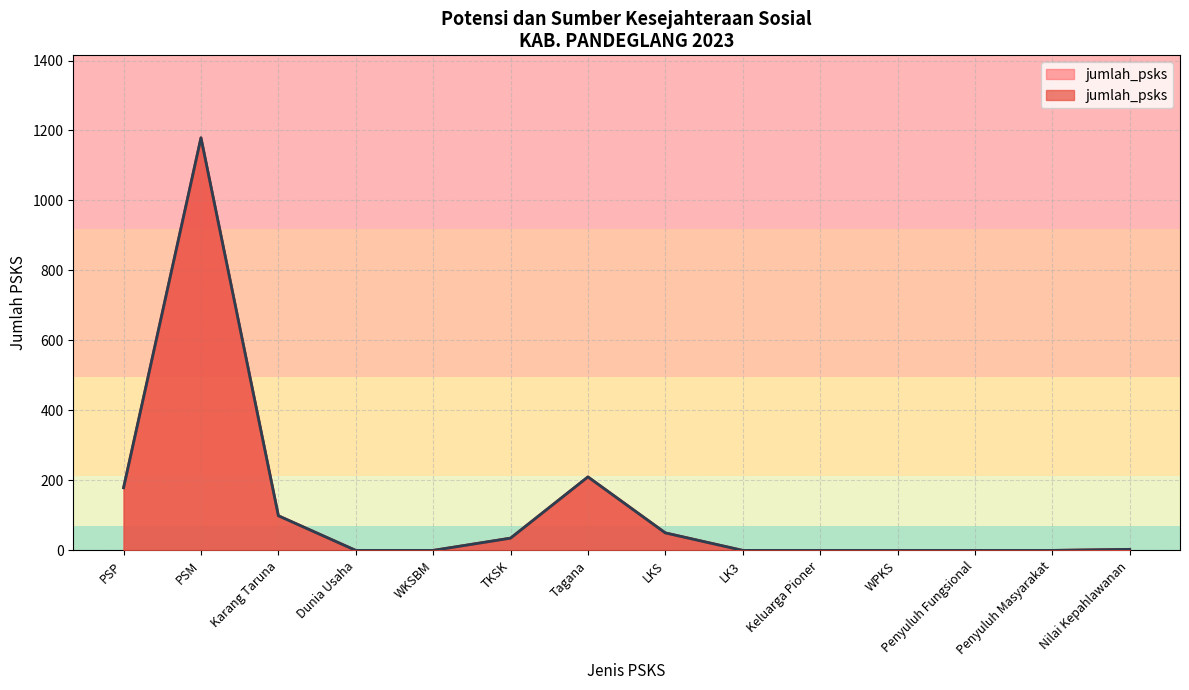

At which category does the data reach its first local peak?

PSM